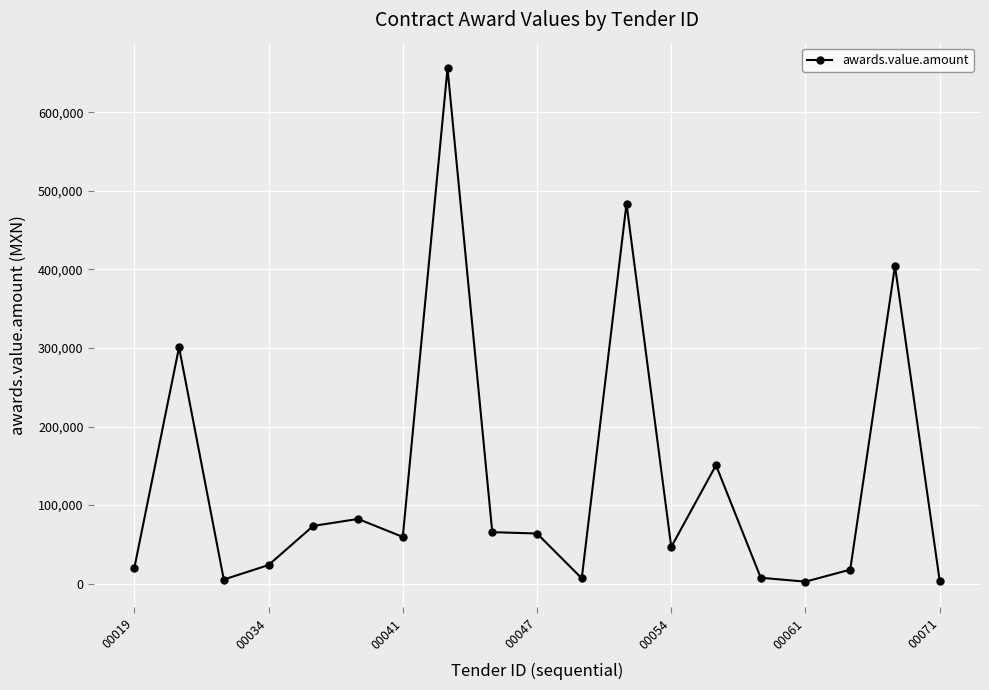

What is the maximum value shown in the chart?

656138.2